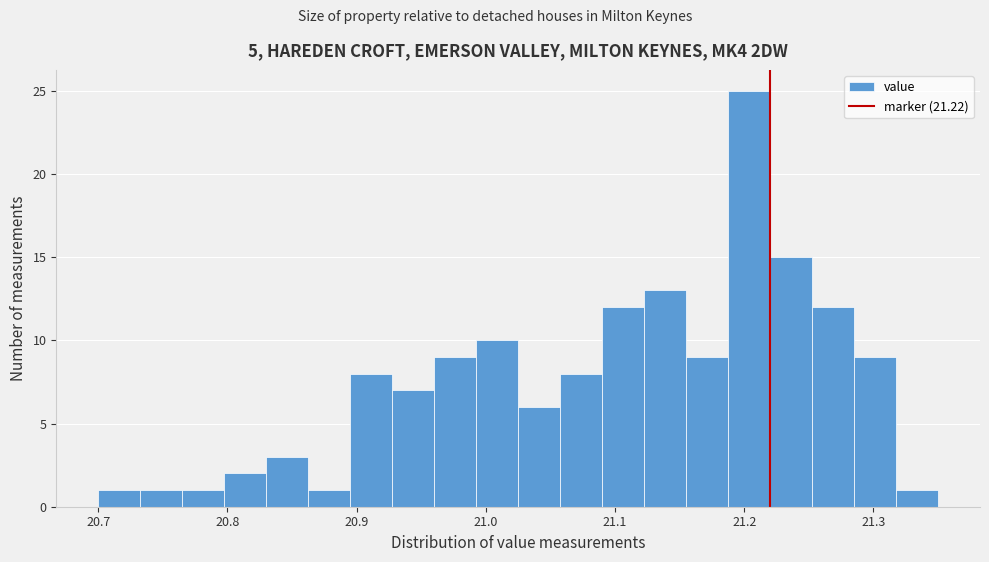

Read against the x-axis, roughly where is the centre of the tallest bar?

21.20